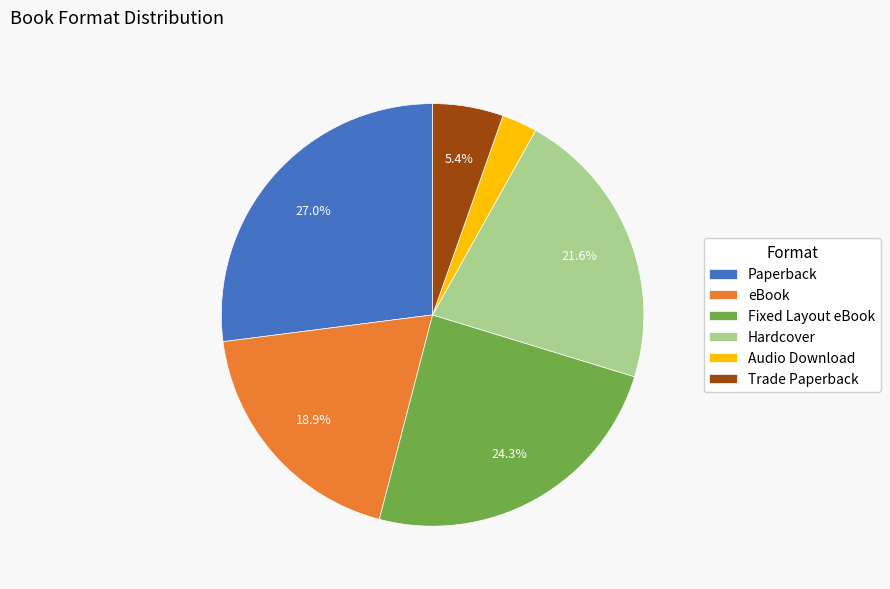

Rank the categories by value from highest to lowest.

Paperback, Fixed Layout eBook, Hardcover, eBook, Trade Paperback, Audio Download